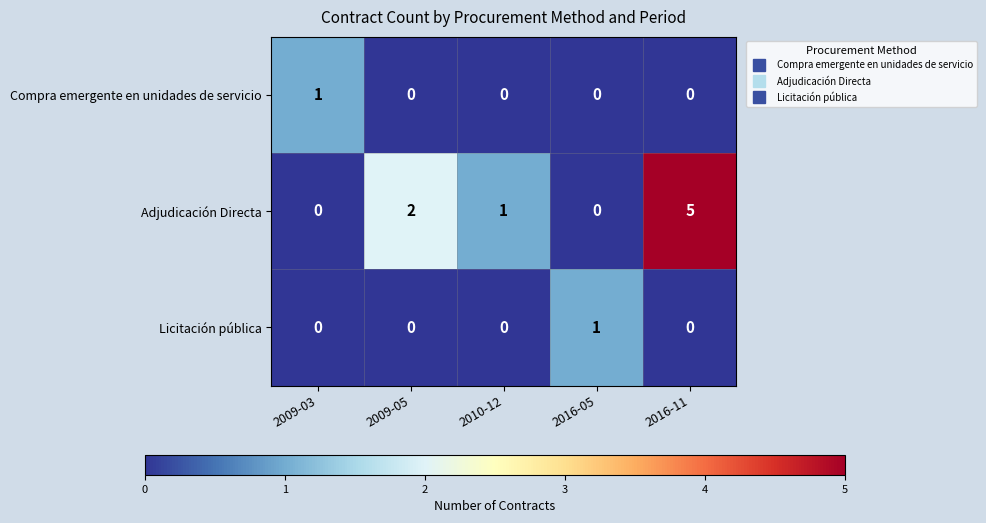

Count the number of categories in the chart.

5